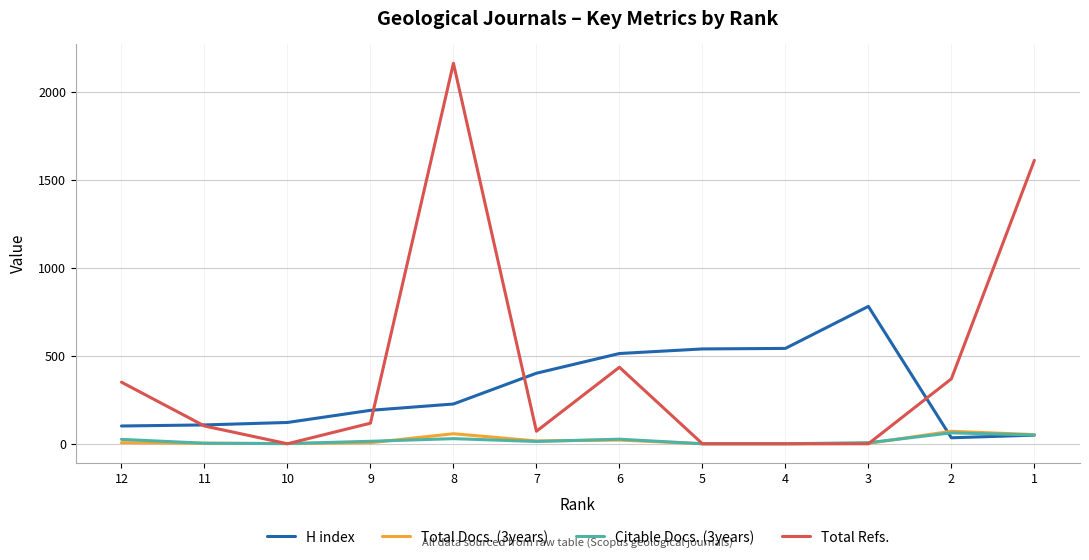

Reading left to right, list all the values displayed in this chart.

H index: 101	107	121	190	226	401	513	539	542	781	34	49
Total Docs. (3years): 6	3	1	6	57	16	21	0	0	2	71	52
Citable Docs. (3years): 25	3	1	14	29	13	26	0	0	6	62	50
Total Refs.: 350	101	0	117	2163	71	435	0	0	0	369	1611